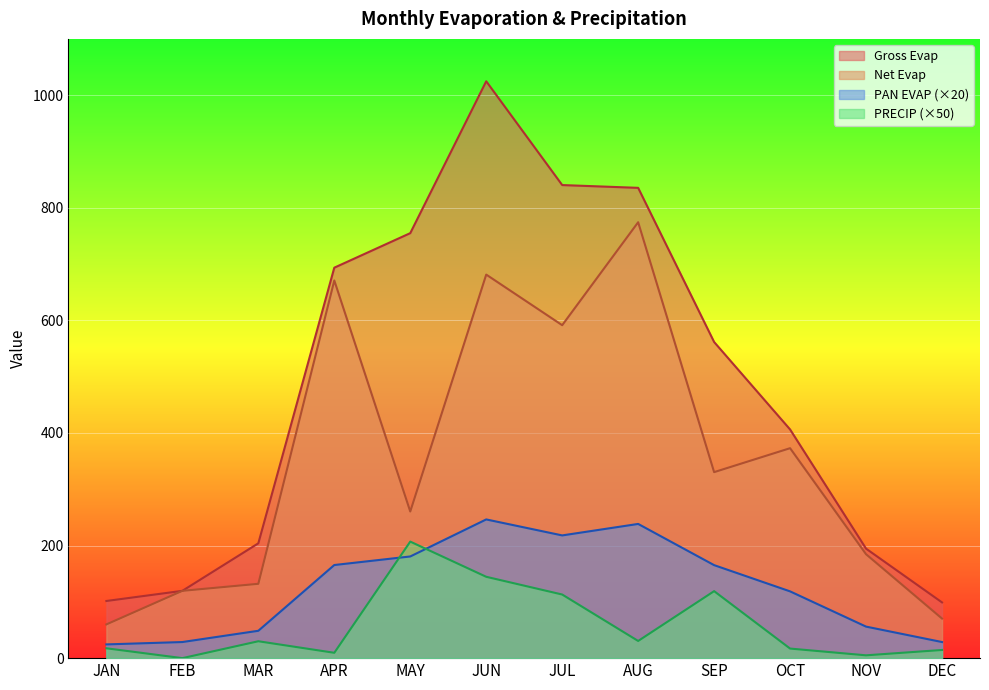

True or false: PAN EVAP and Net Evap cross at least once.

False